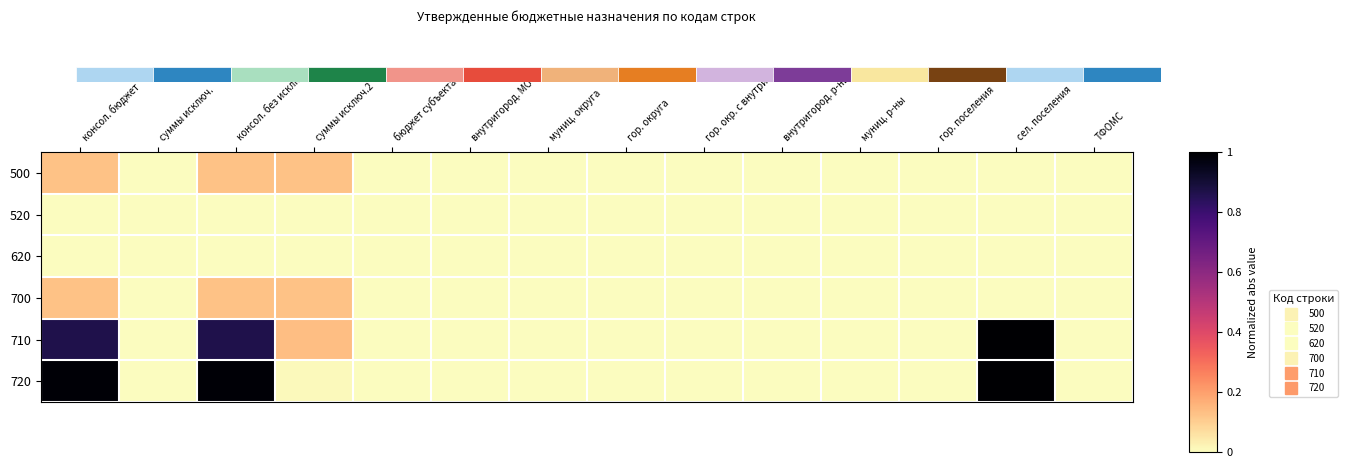

What is the greatest value displayed?

1.0